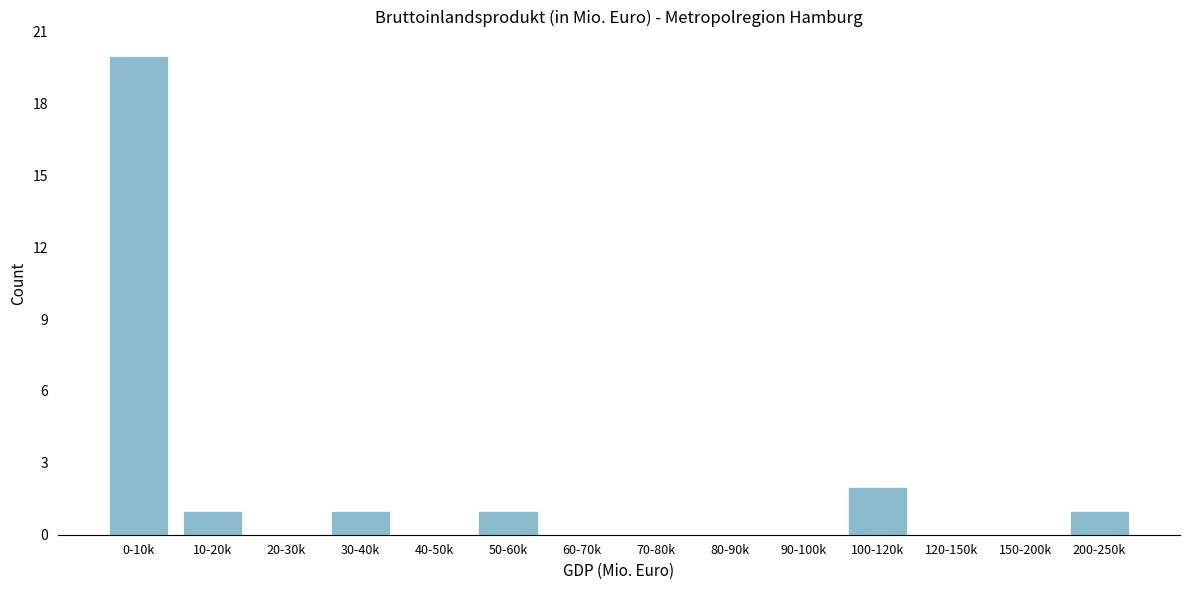

Reading left to right, extract all data points from this chart.

0-10k=20	10-20k=1	20-30k=0	30-40k=1	40-50k=0	50-60k=1	60-70k=0	70-80k=0	80-90k=0	90-100k=0	100-120k=2	120-150k=0	150-200k=0	200-250k=1